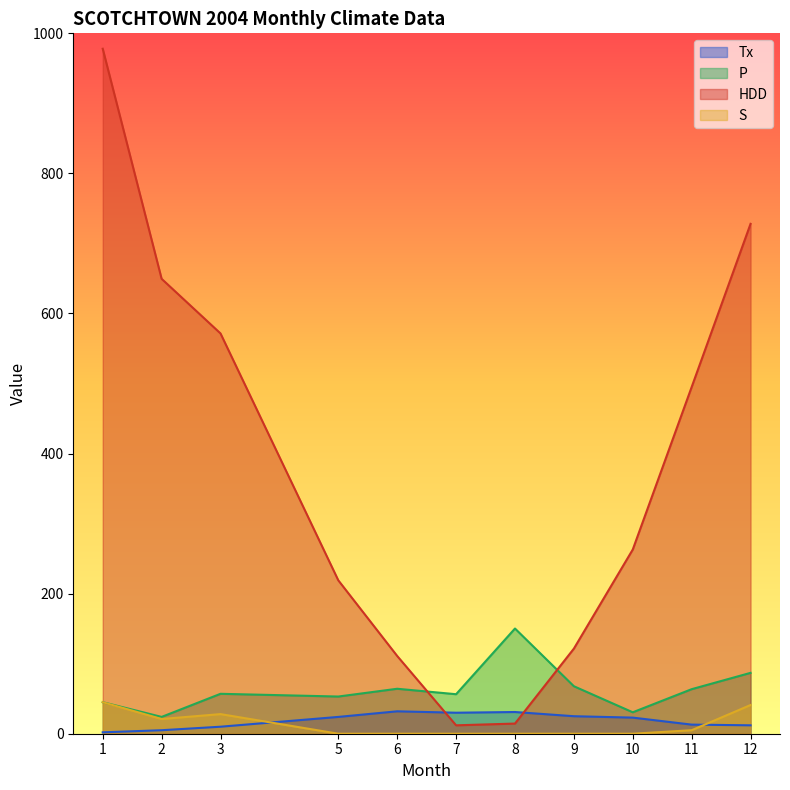

Is it true that HDD equals 65.7 at 6?

False